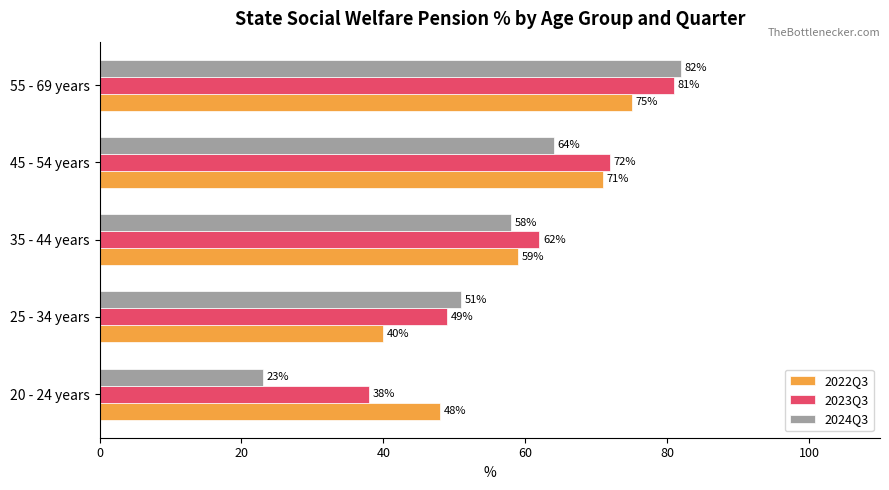

At which category is the sum across all series the highest?

55 - 69 years